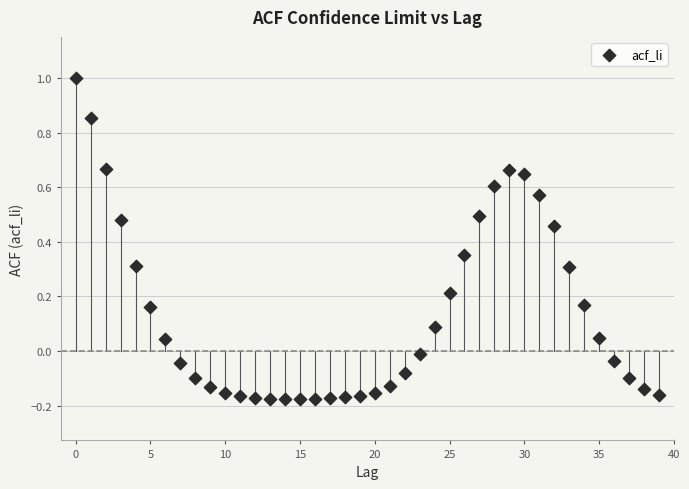

What is the range of Y values (max minus min)?

1.2